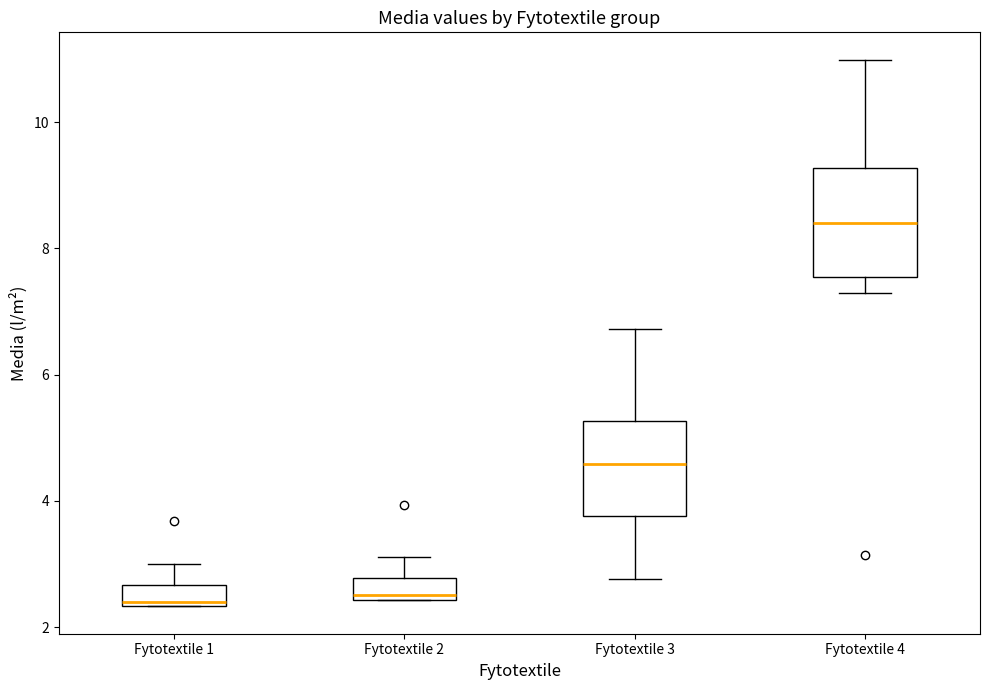

Where does the upper whisker of the box for Fytotextile 1 end on the y-axis? The values are not printed on the chart, so give them approximately, as read against the axis.

3.0